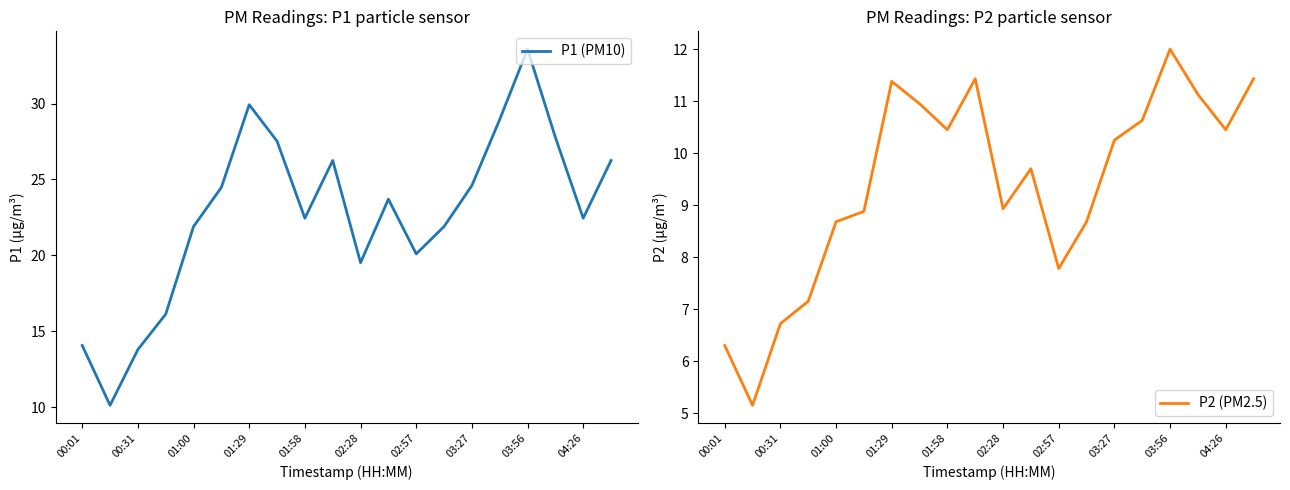

True or false: P1 (PM10) has a value of 29.9 at 01:00.

False